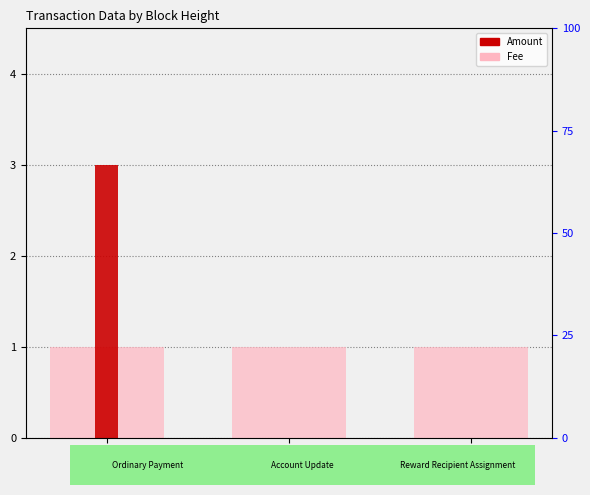

Rank the series at 282876 from highest to lowest value.

Amount, Fee